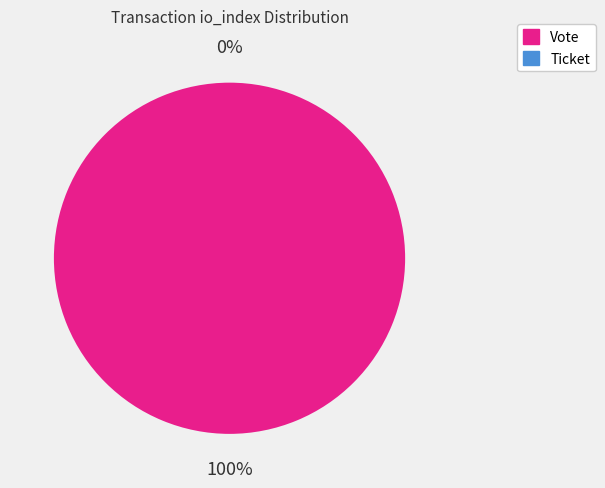

Do Ticket (io_index=0) and Vote (io_index=1) together represent more than half of the pie?

Yes